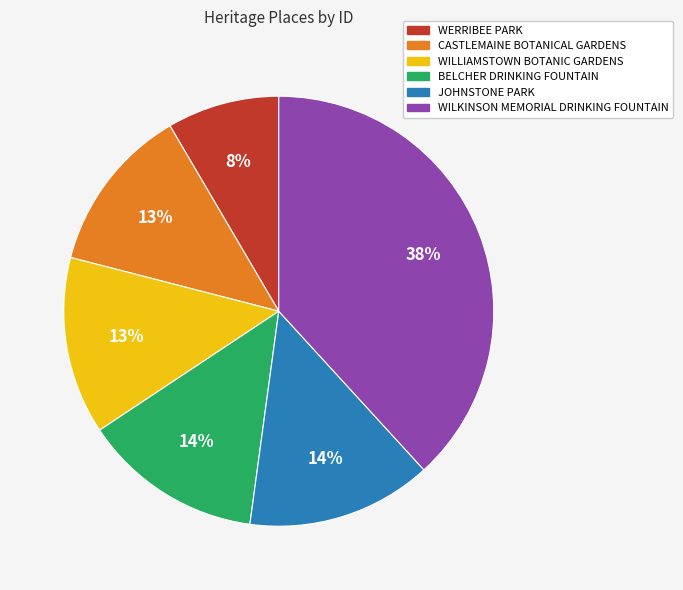

Is JOHNSTONE PARK the majority of the pie?

No